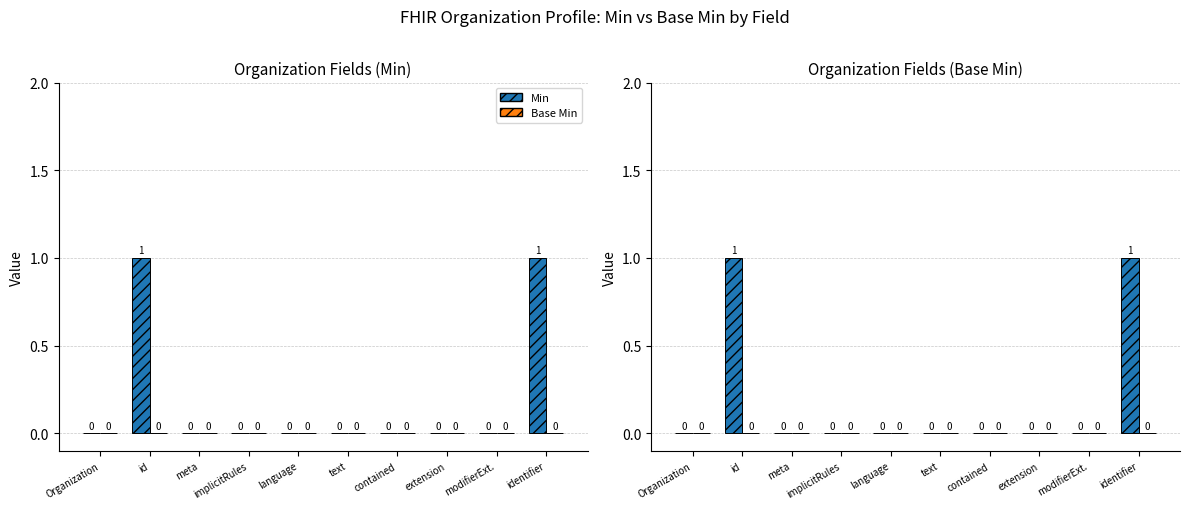

Where is Base Min nearest to the value 0?

Organization